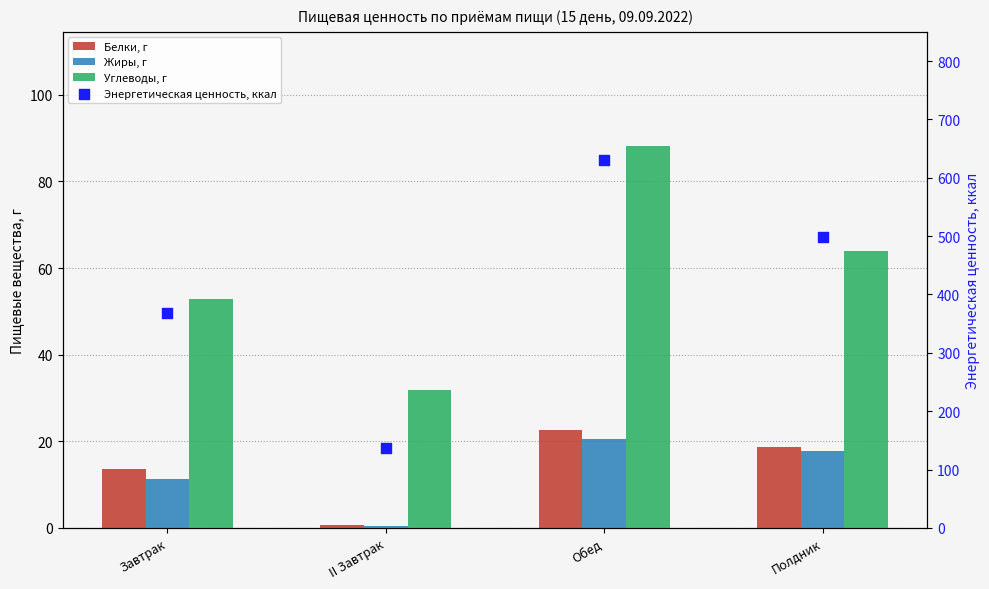

Which series contains the highest Y value?

Энергетическая ценность, ккал